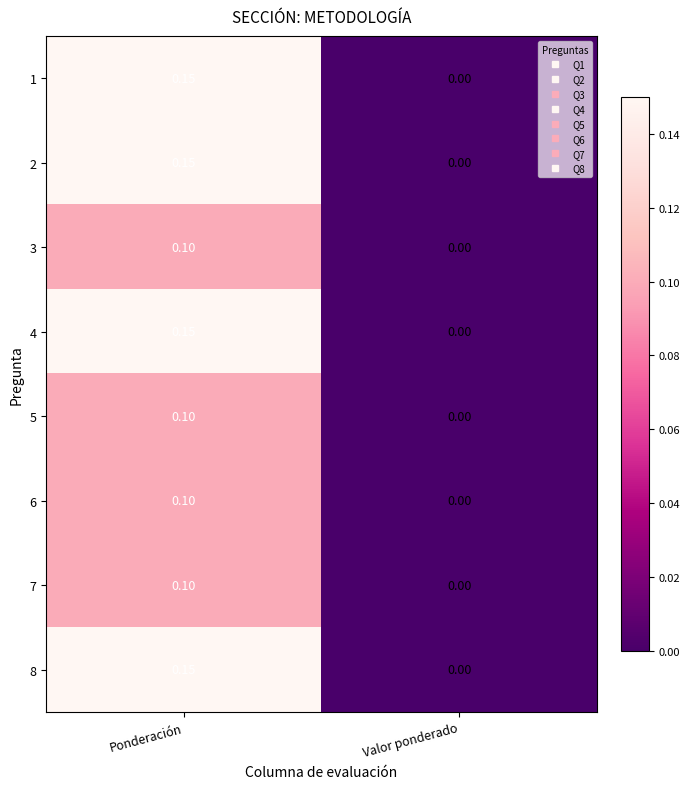

Rank the categories by 5 value from lowest to highest.

Valor ponderado, Ponderación